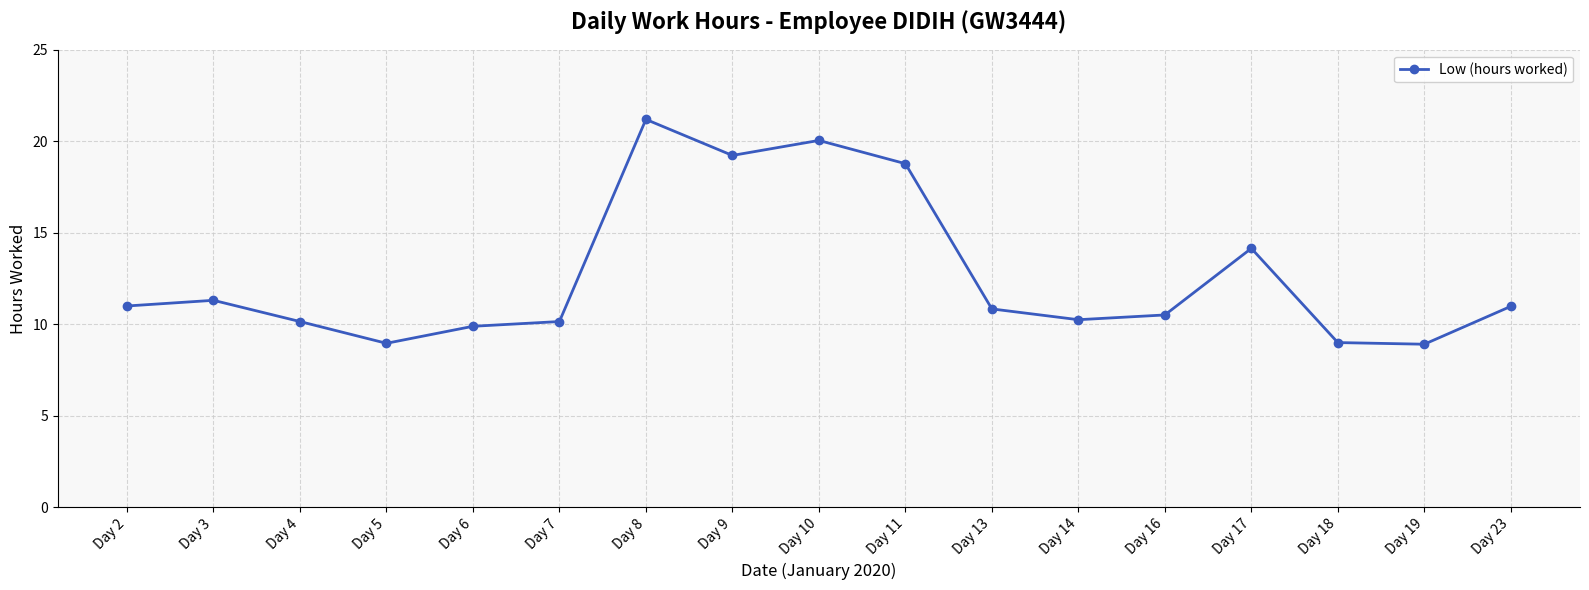

Where is the data nearest to the value 15?

Day 17